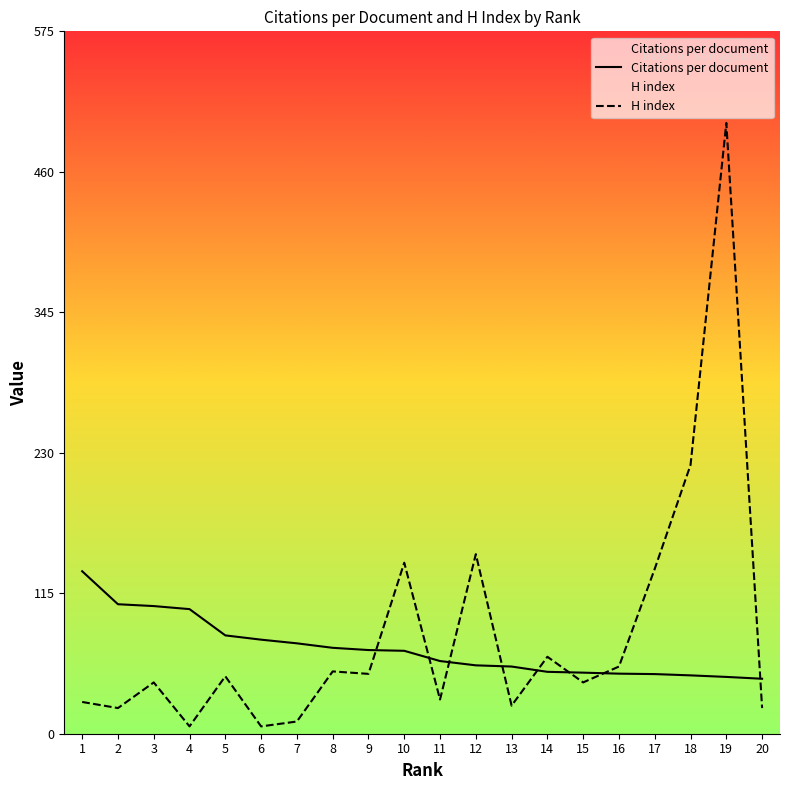

How many lines are shown in the chart?

2